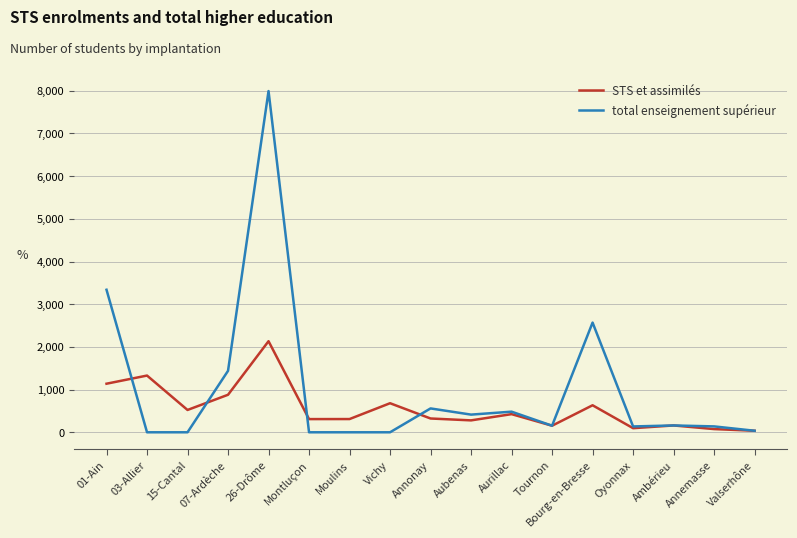

Is the value of STS et assimilés at Aubenas greater than the value of total enseignement supérieur at Tournon?

Yes